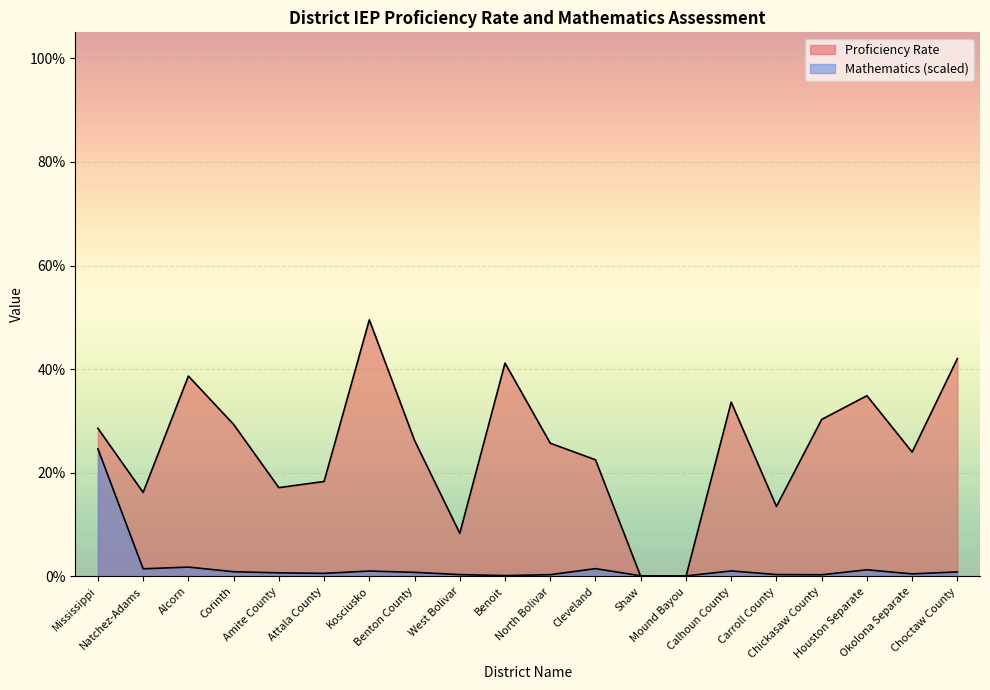

True or false: Proficiency Rate has more than 2 interior local peaks.

True